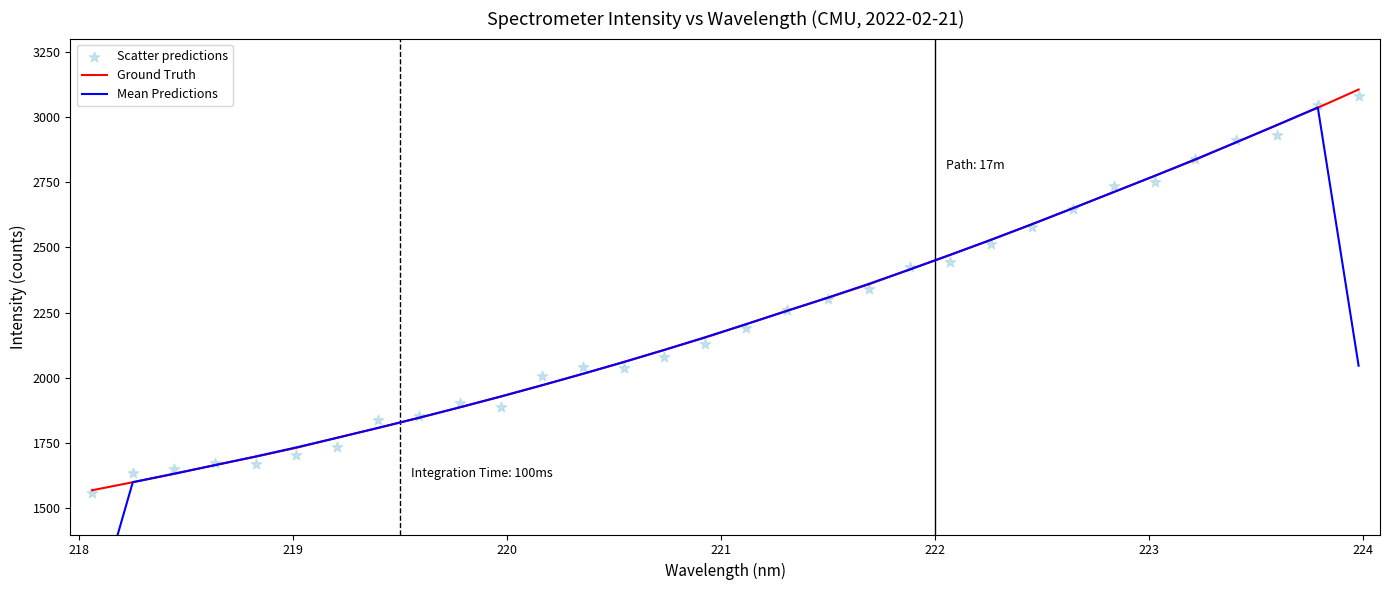

Which series reaches the minimum Y coordinate?

Mean Predictions